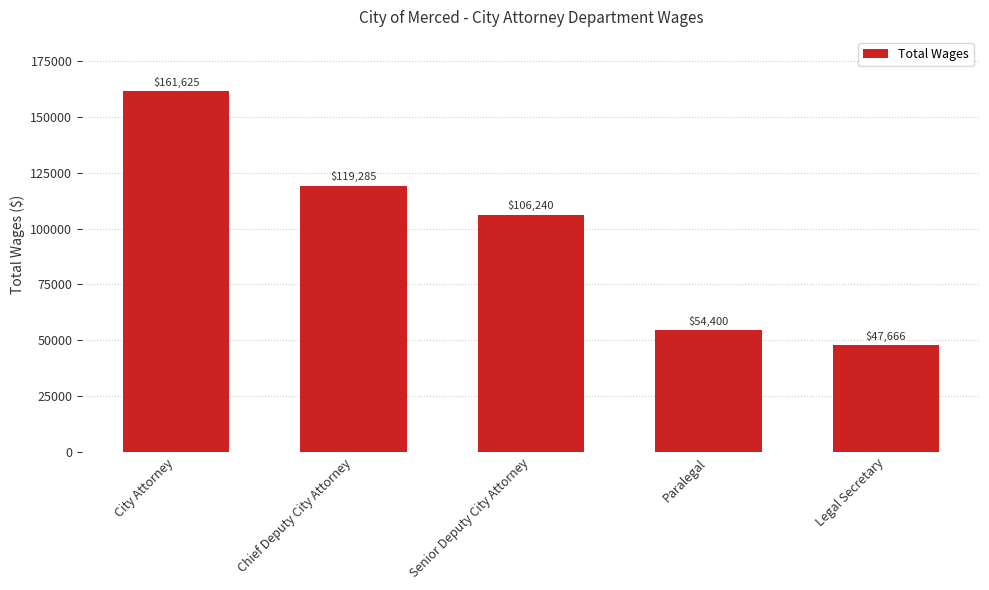

What is the sum of all values?

489216